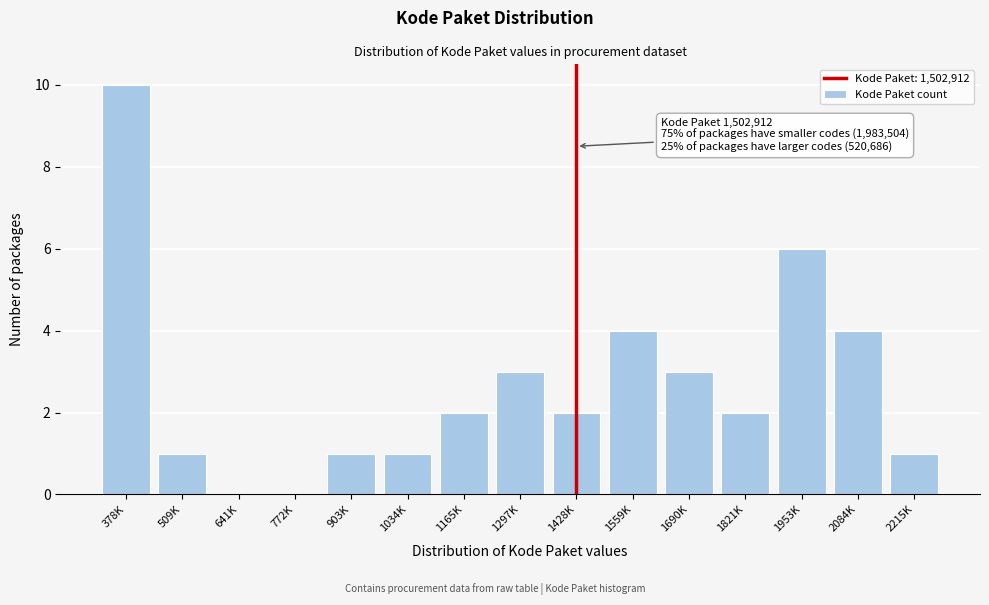

Reading right to left, transcribe all the data shown in this chart.

2215K=1	2084K=4	1953K=6	1821K=2	1690K=3	1559K=4	1428K=2	1297K=3	1165K=2	1034K=1	903K=1	772K=0	641K=0	509K=1	378K=10